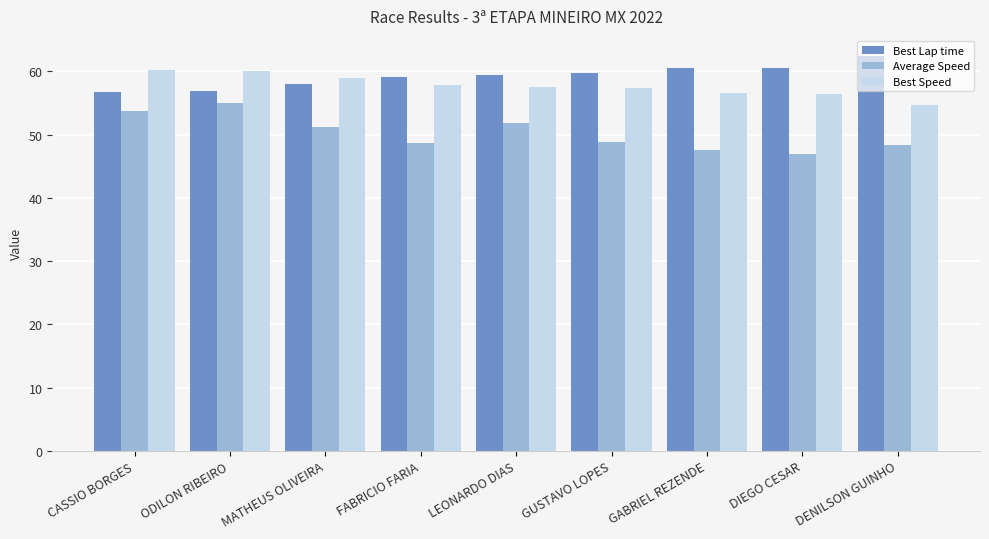

What is the difference between the Average Speed values at FABRICIO FARIA and DENILSON GUINHO?

0.3